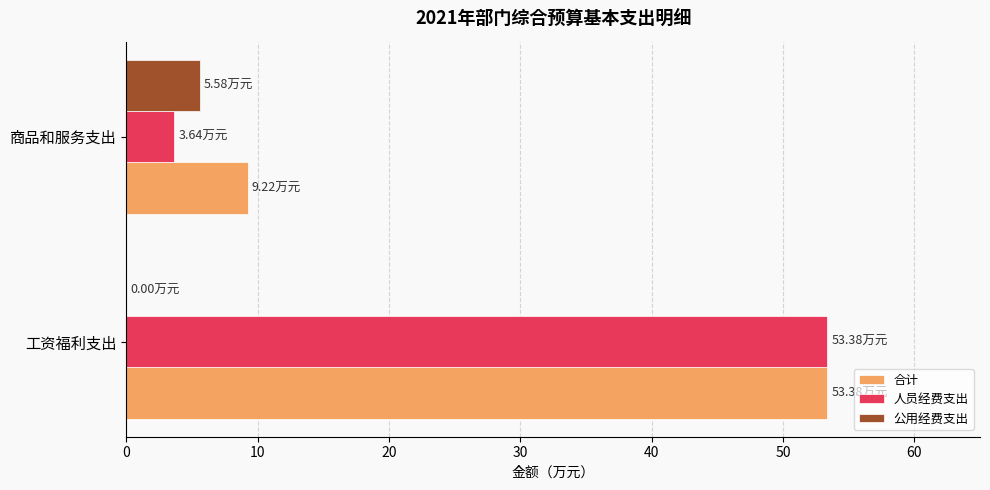

At which category is the sum across all series the highest?

工资福利支出